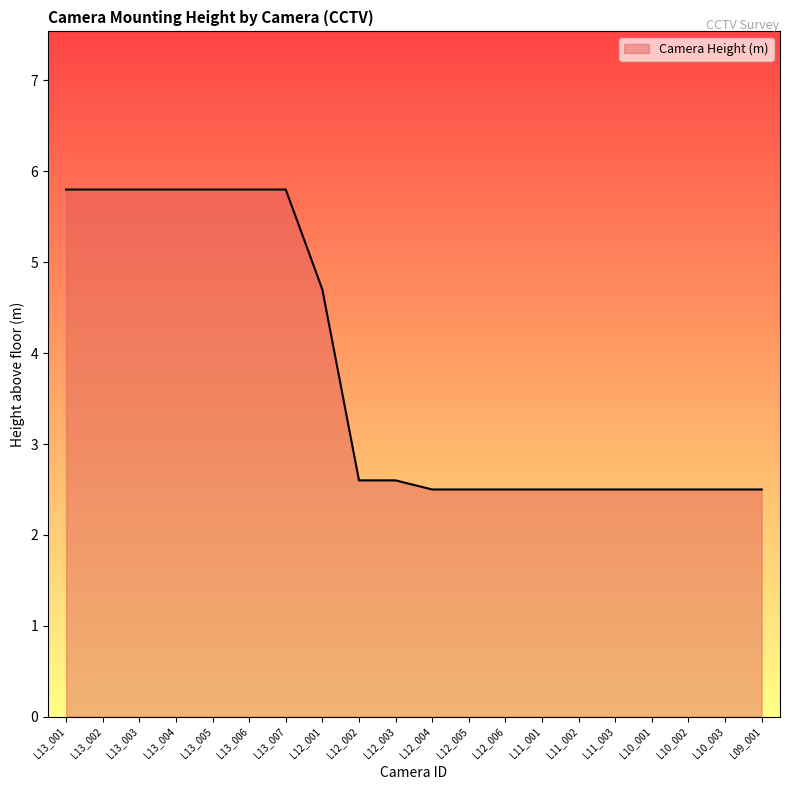

Reading left to right, list all the values displayed in this chart.

5.8	5.8	5.8	5.8	5.8	5.8	5.8	4.7	2.6	2.6	2.5	2.5	2.5	2.5	2.5	2.5	2.5	2.5	2.5	2.5